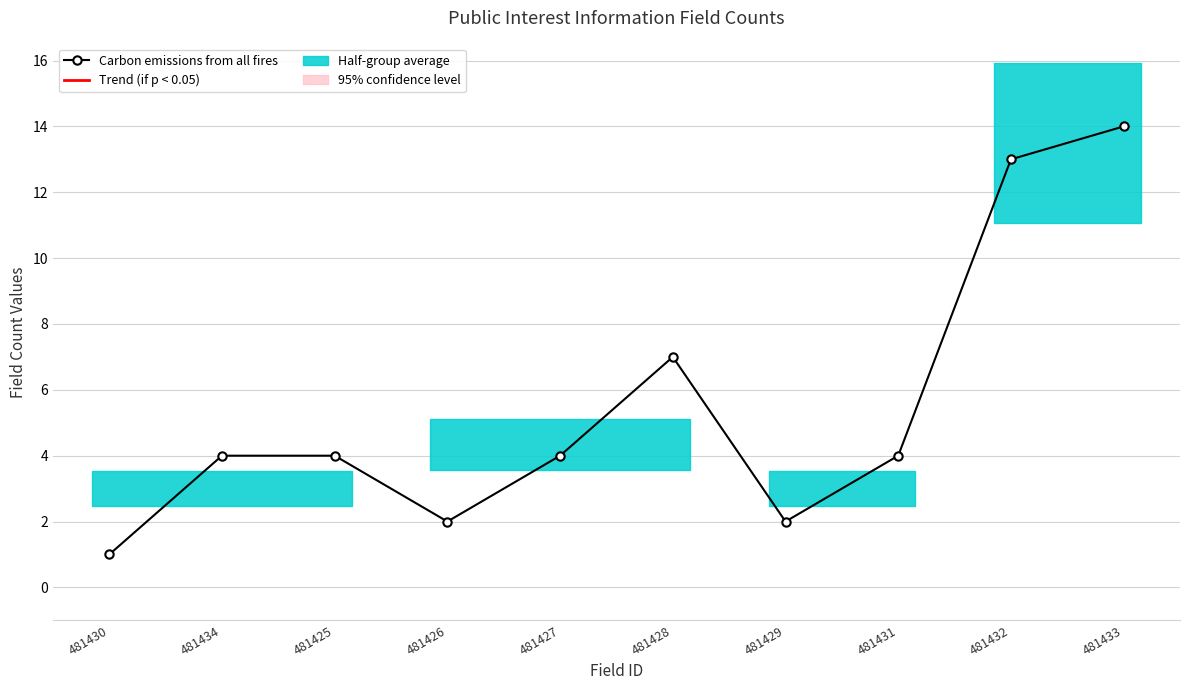

Which category has the lowest value across all series?

481430